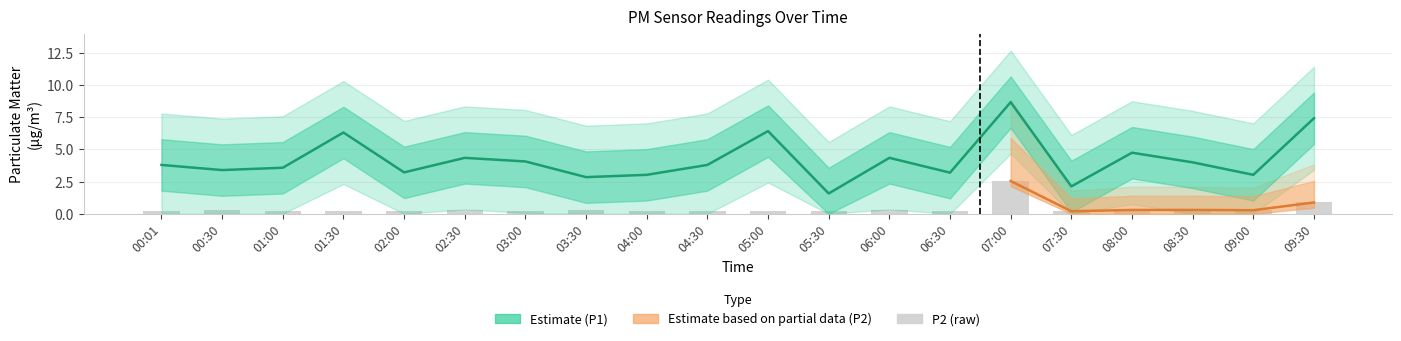

At which label does P1 first exceed 3?

00:01